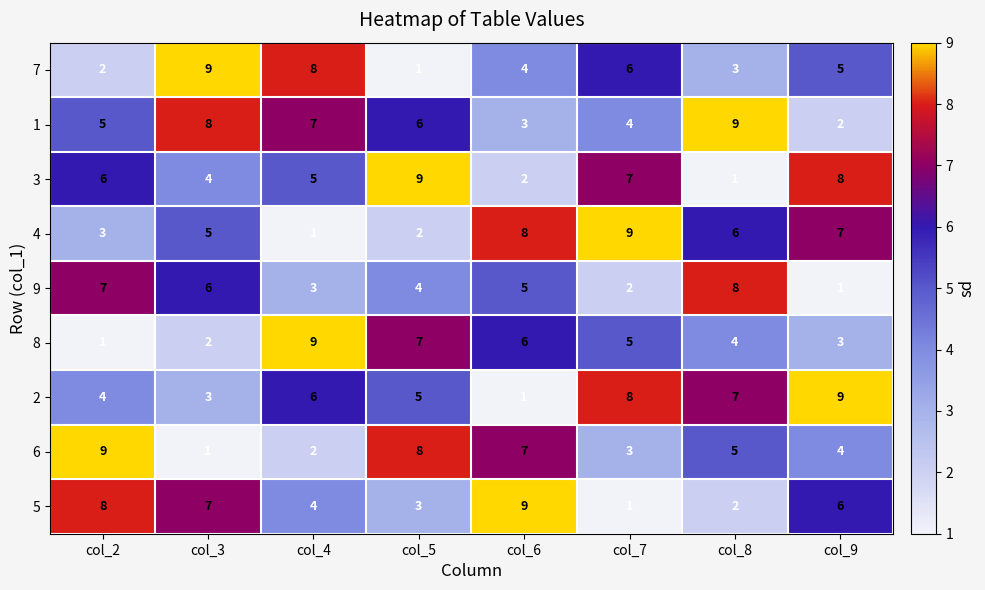

What is the greatest value displayed?

9